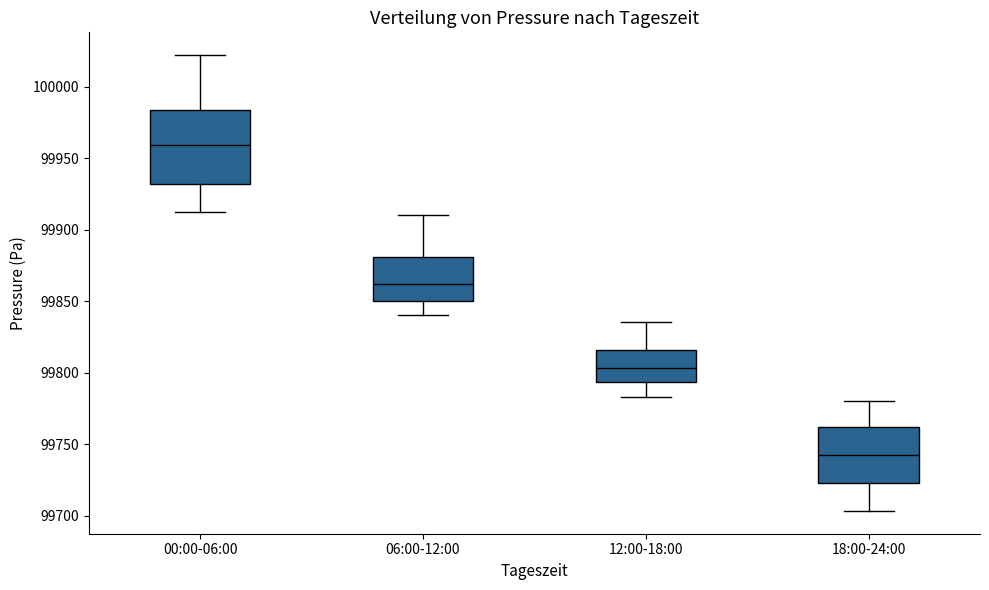

Reading left to right, read every box against the y-axis: the position of its median line, the range the box covers, and the ends of its whiskers. The values are not printed on the chart, so give them approximately, as read against the axis.

00:00-06:00: median 99960, box 99930 to 99985, whiskers 99910 to 100020
06:00-12:00: median 99860, box 99850 to 99880, whiskers 99840 to 99910
12:00-18:00: median 99805, box 99795 to 99815, whiskers 99785 to 99835
18:00-24:00: median 99740, box 99725 to 99760, whiskers 99705 to 99780